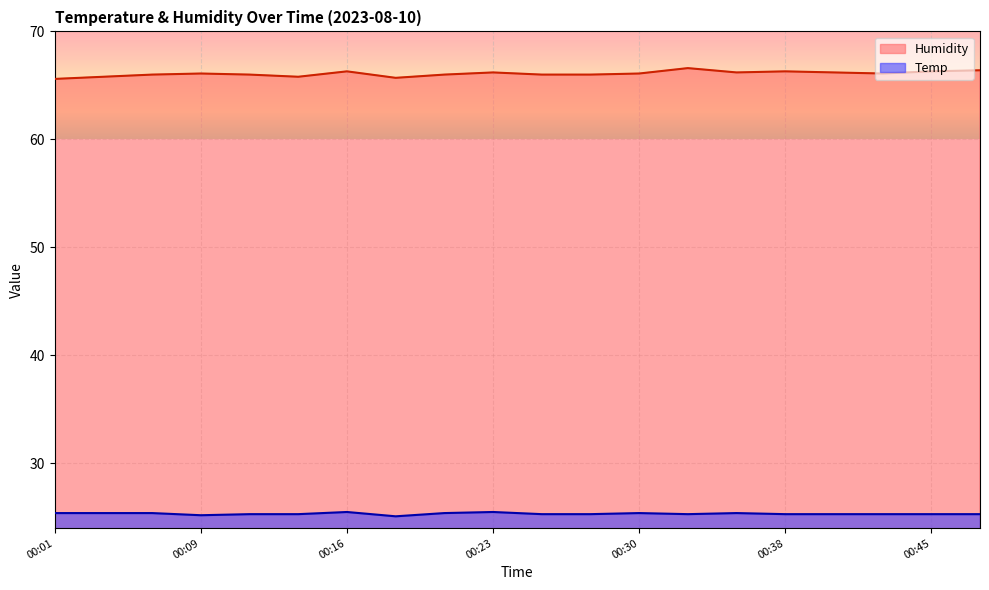

Does the chart display data point markers on the line(s)?

No